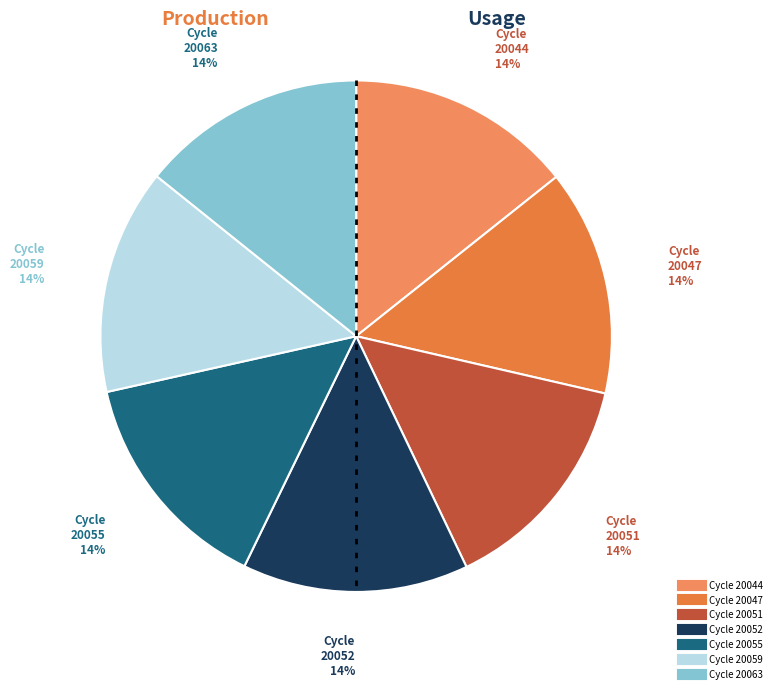

How many slices are in this pie chart?

7